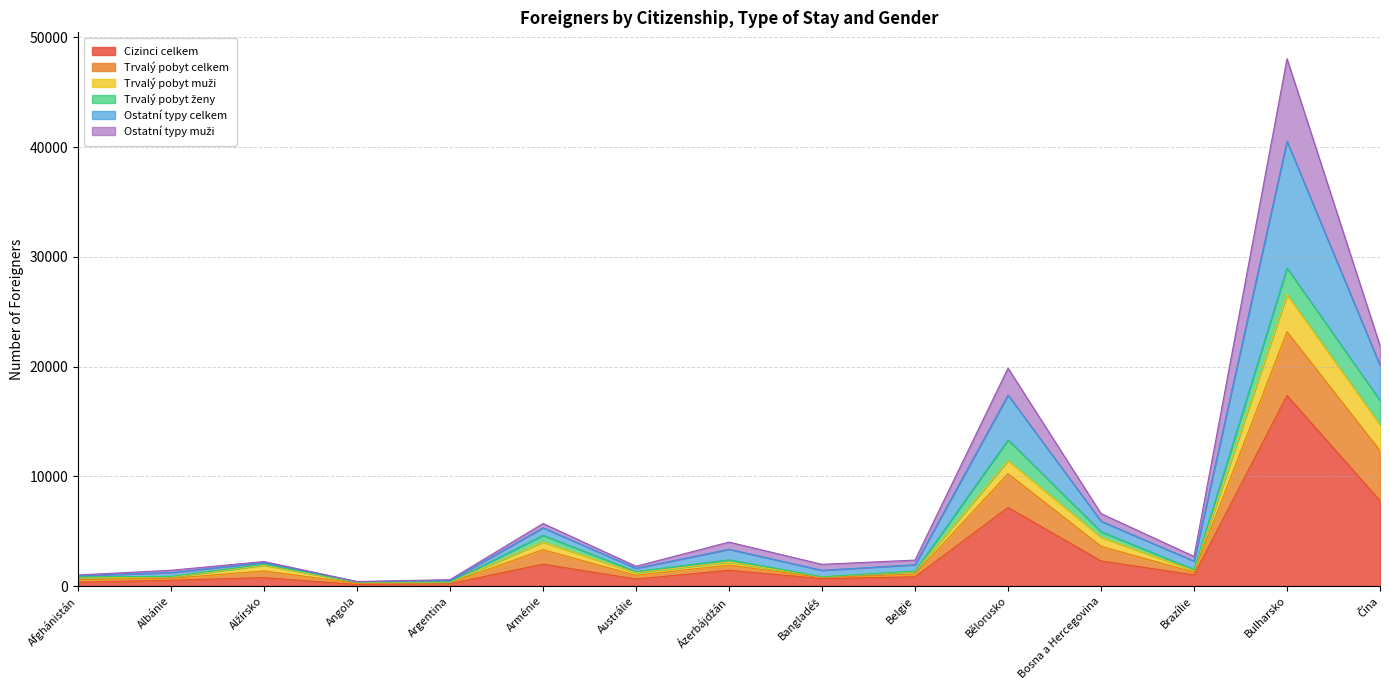

What is the spread (max minus min) of values at Angola?

272